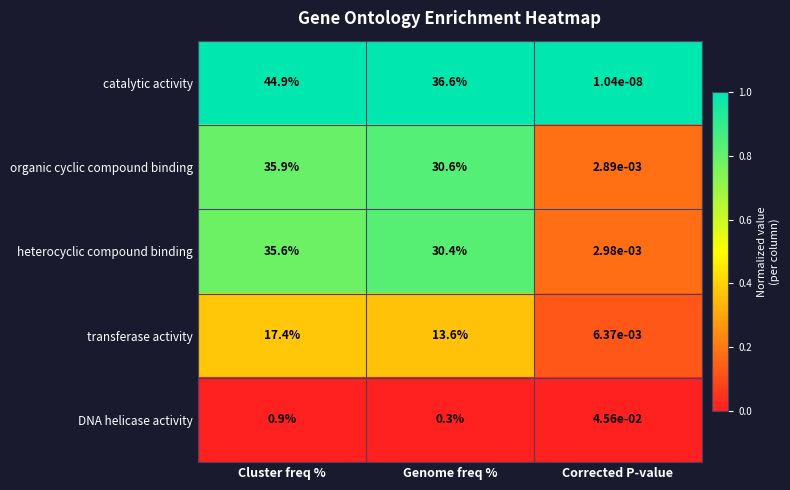

Which label corresponds to the largest value in the chart?

Cluster freq %